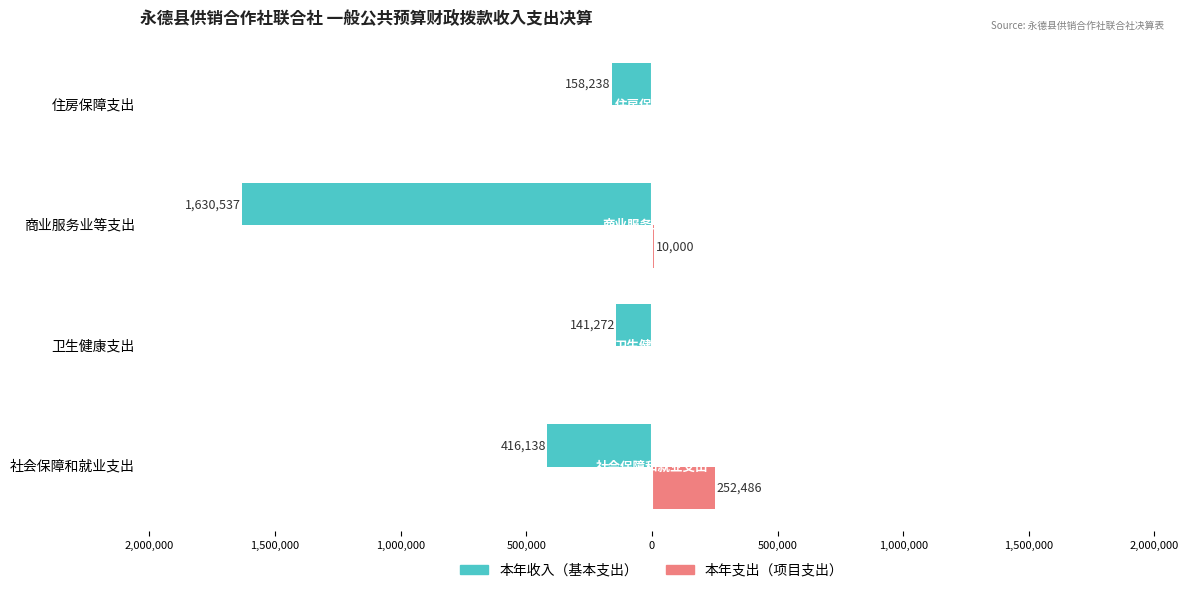

What are all the series names shown in the legend?

本年收入（基本支出）, 本年支出（项目支出）